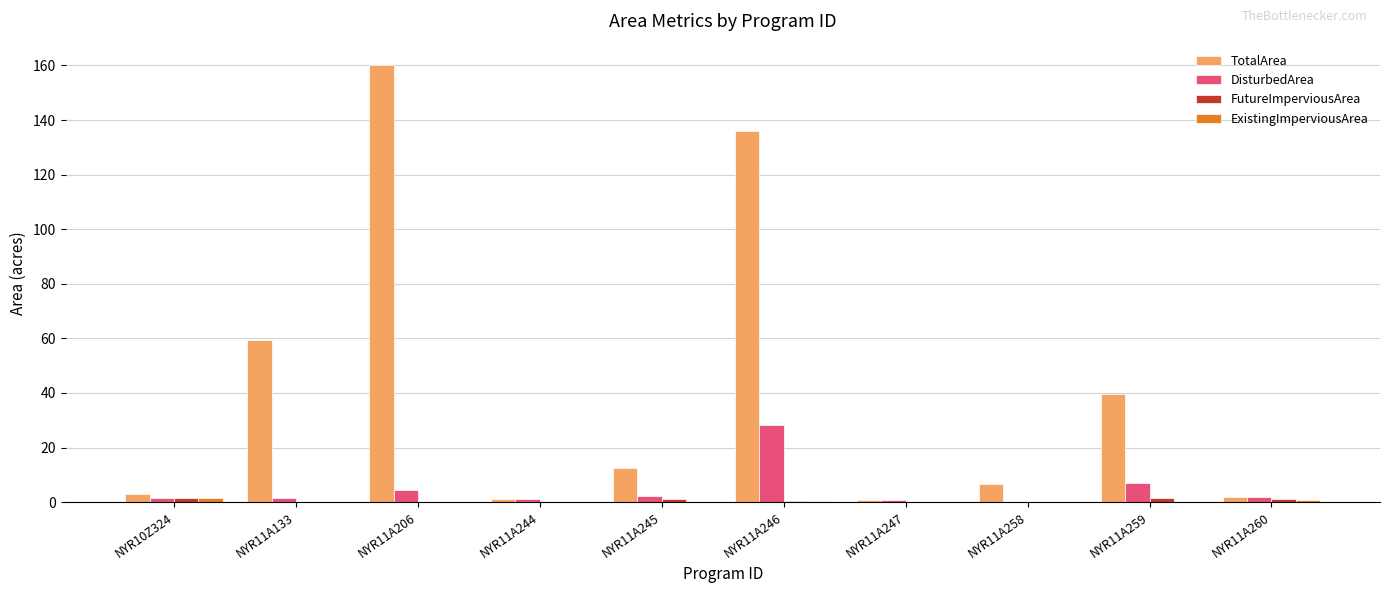

Which series has the largest range (max minus min)?

TotalArea